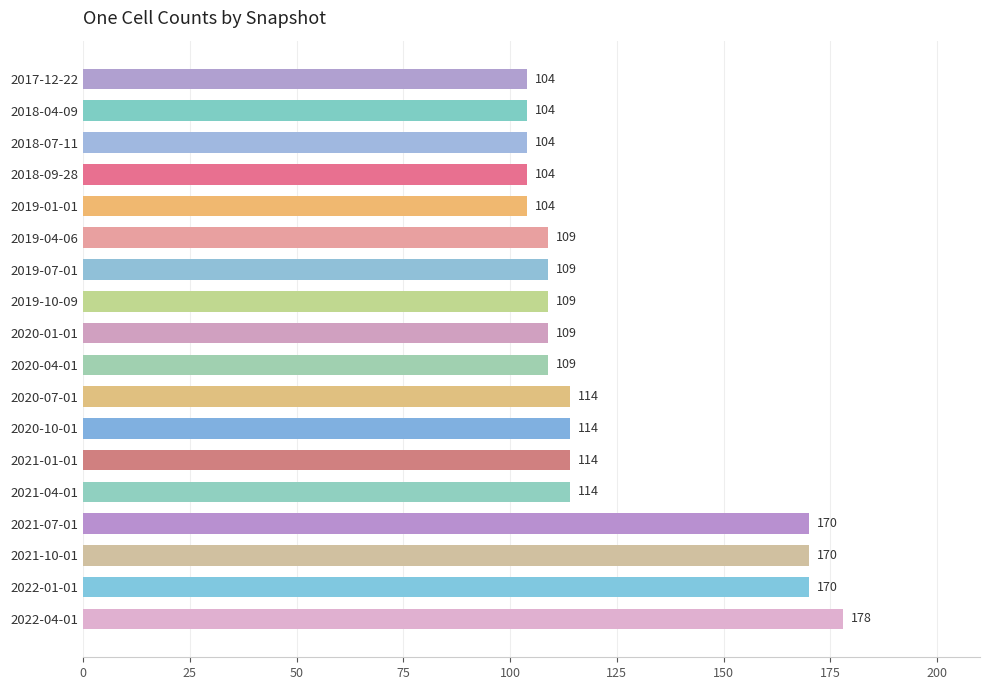

What is the label of the 10th bar from the bottom?

2020-01-01